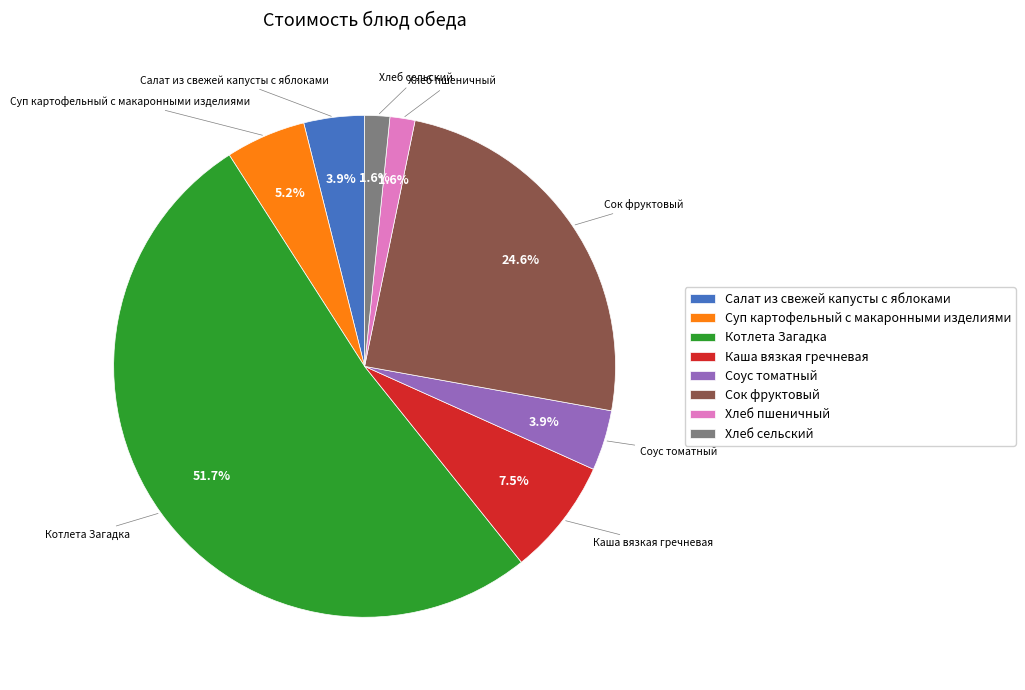

To the nearest percent, what is the difference between the Хлеб пшеничный and Соус томатный slice percentages?

2%